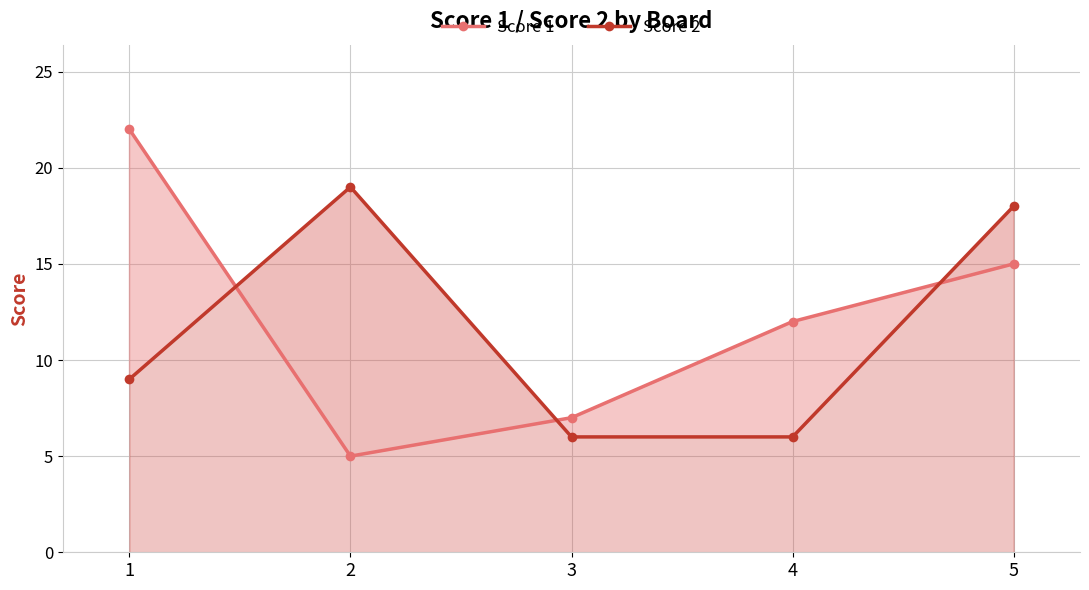

What is the value of the Score 1 point at the 1st from the left?

22